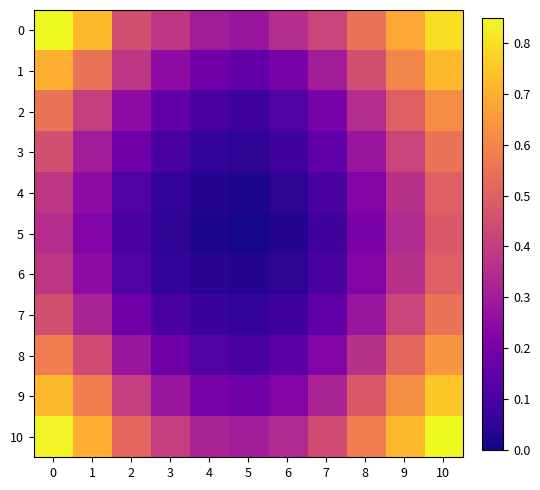

What is the spread (max minus min) of values at 1?

0.5